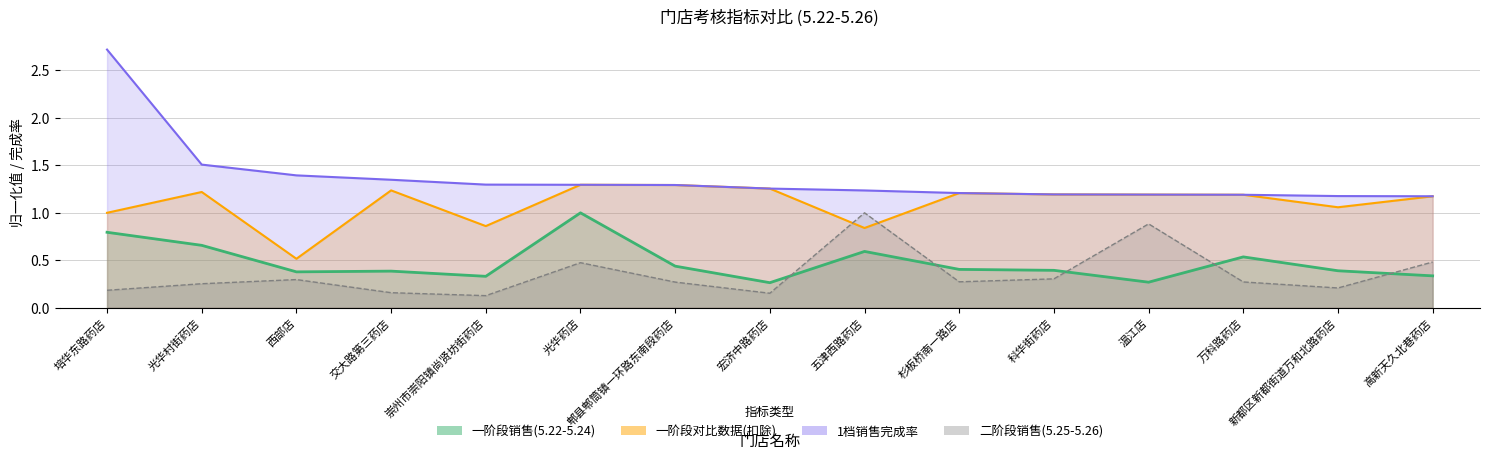

What value does the 1档销售完成率 series have at 科华街药店?

1.2